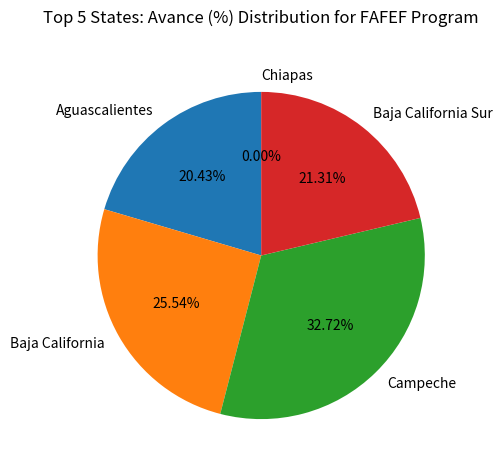

Count the number of slices in the pie.

5